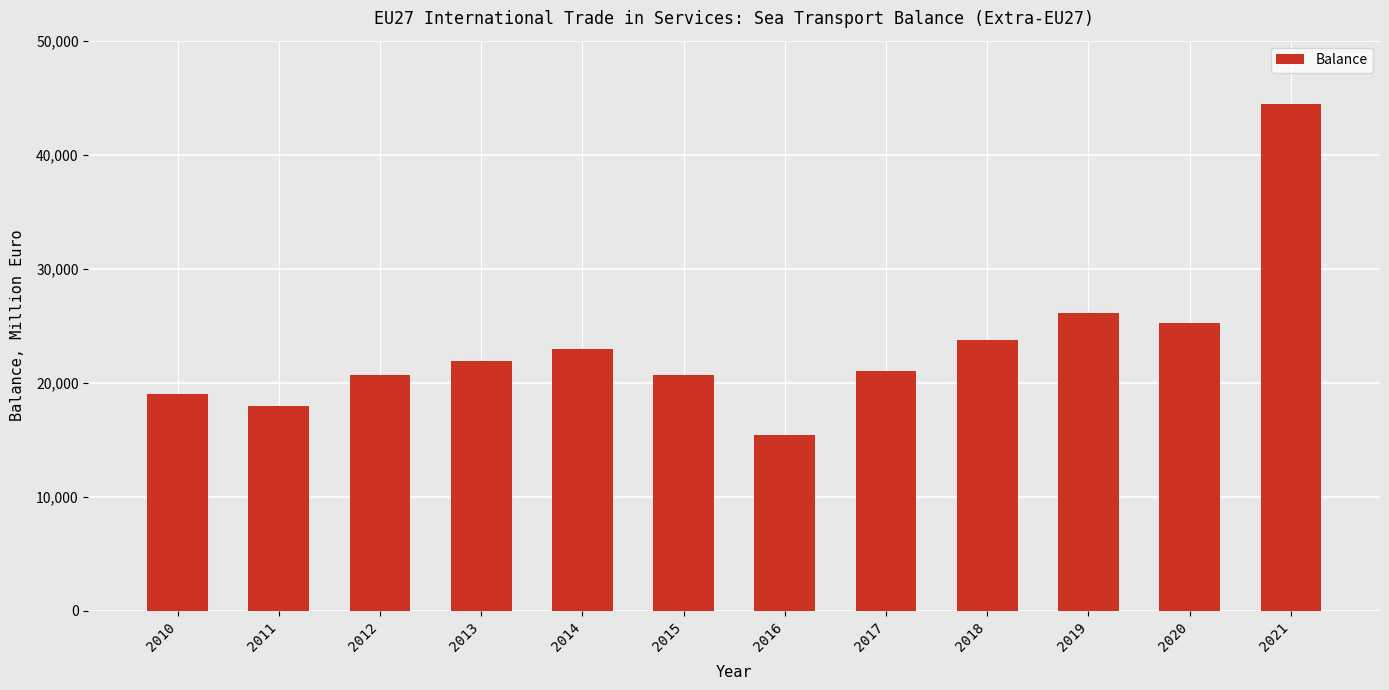

How many categories are shown in the chart?

12